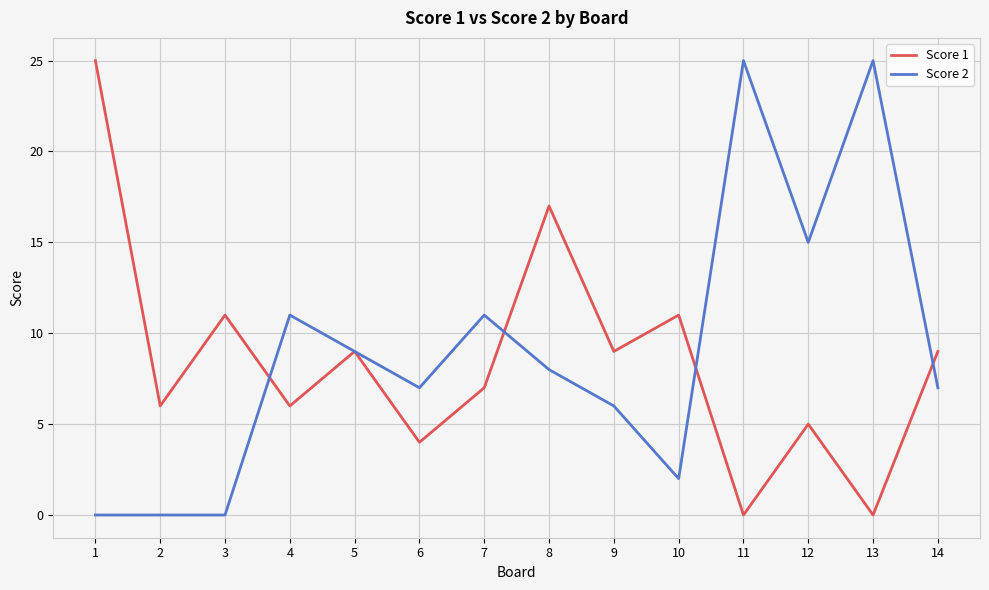

Is the value of Score 1 at 7 greater than the value of Score 2 at 11?

No